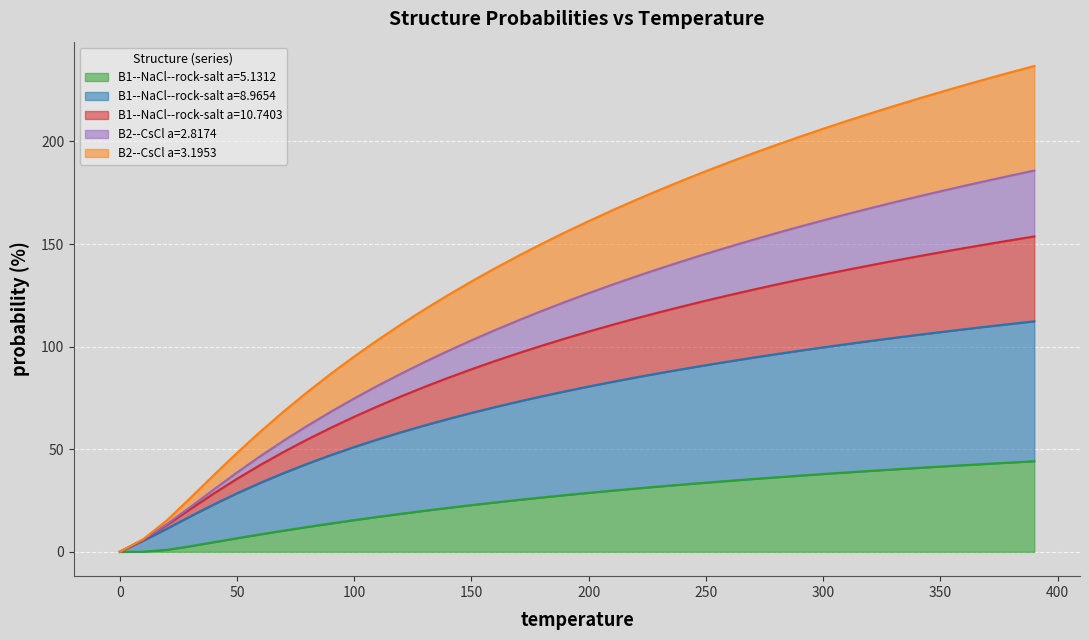

True or false: B1--NaCl--rock-salt a=10.7403 and B1--NaCl--rock-salt a=8.9654 cross at least once.

False